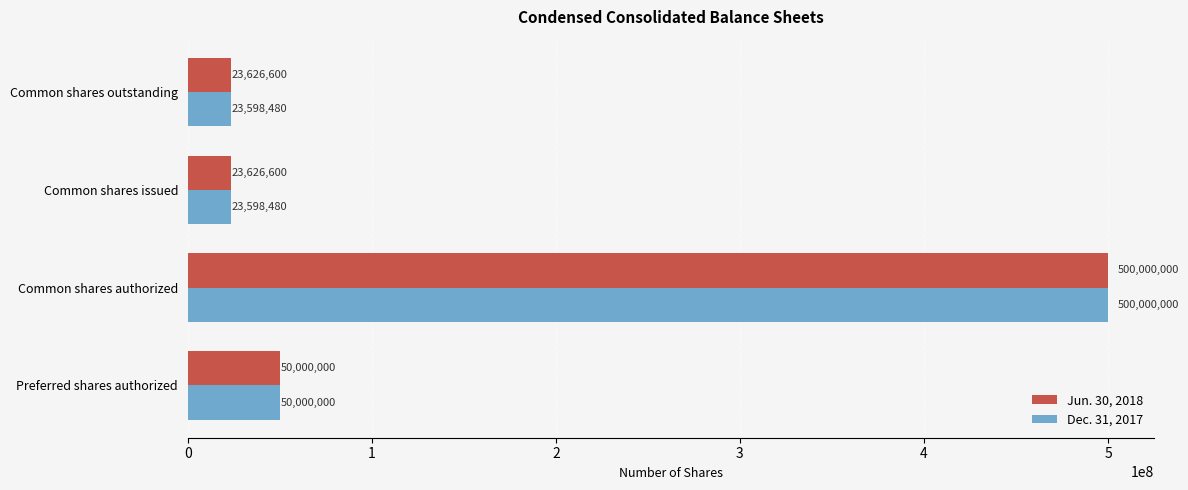

What is the difference between the maximum and minimum values in the Jun. 30, 2018 series?

476373400